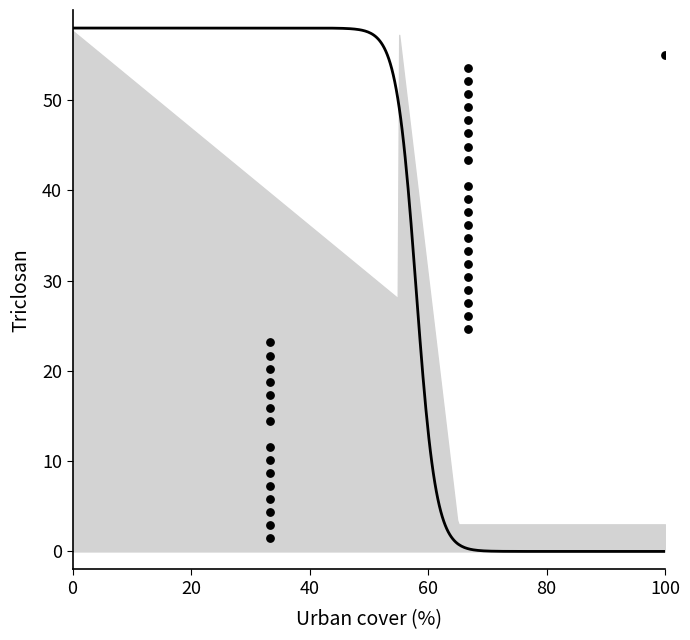

What is the range of Y values (max minus min)?

53.6